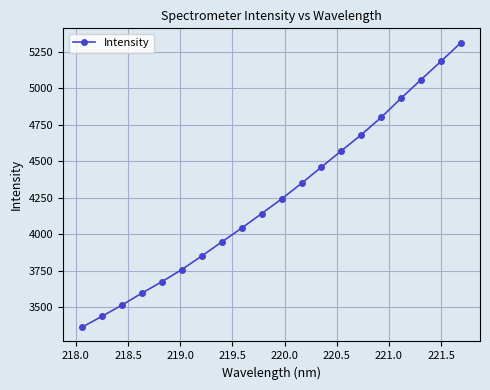

True or false: the data has more than 1 interior local peaks.

False